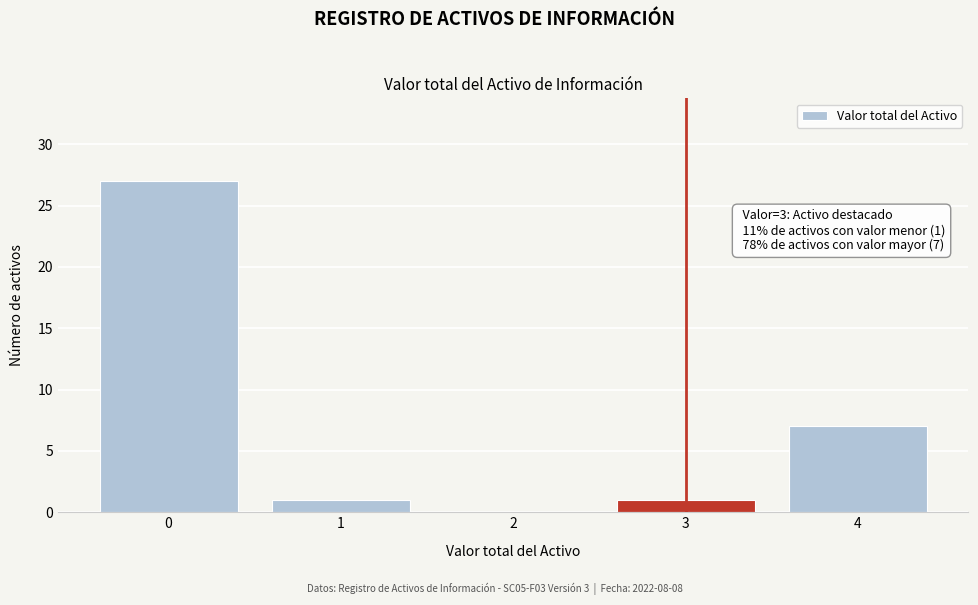

What is the change in value from 0 to 4?

-20